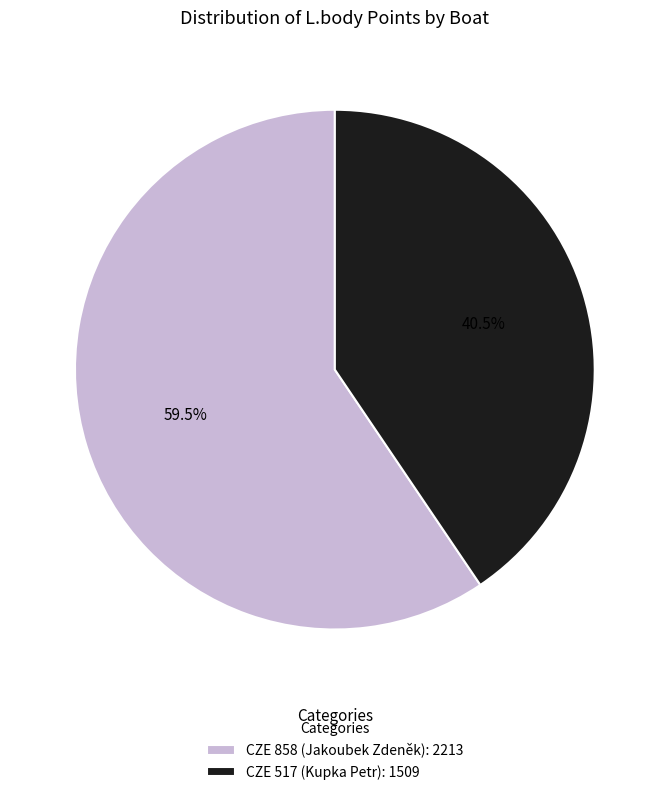

Approximately how many times larger is the value at CZE 858 (Jakoubek Zdeněk): 2213 compared to CZE 517 (Kupka Petr): 1509?

1.5